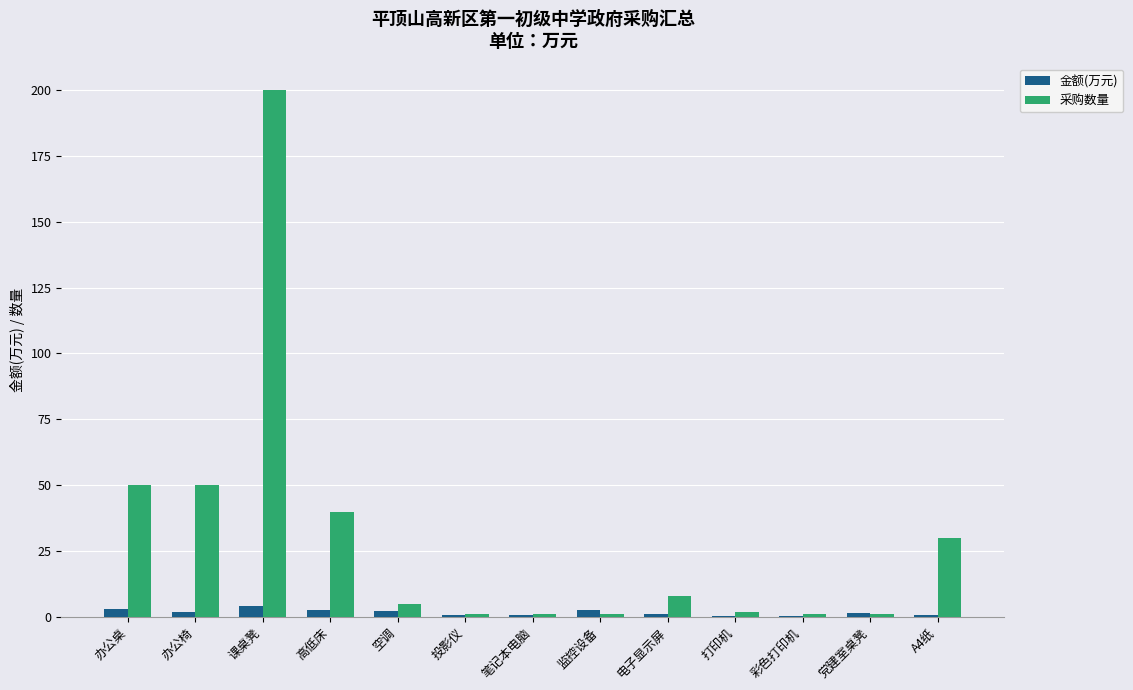

Is the value of 采购数量 at 高低床 greater than the value of 金额(万元) at 办公桌?

Yes